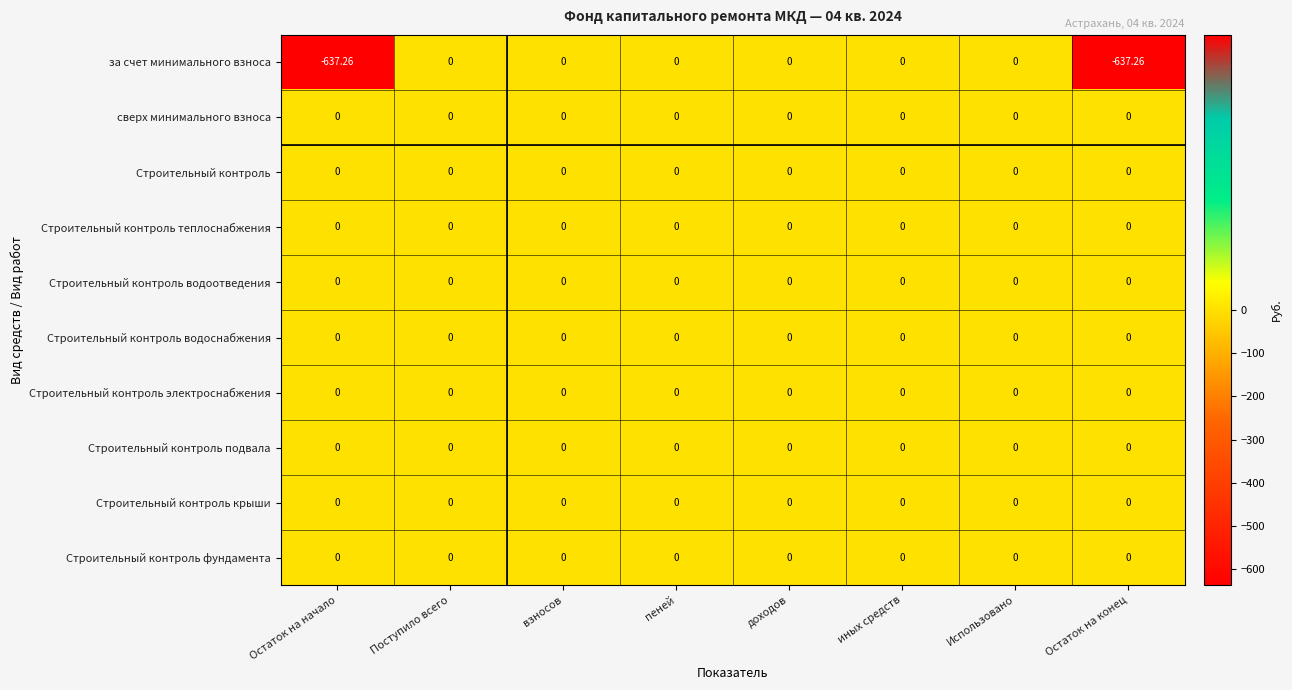

At which category does the chart reach its minimum across all series?

Остаток на начало